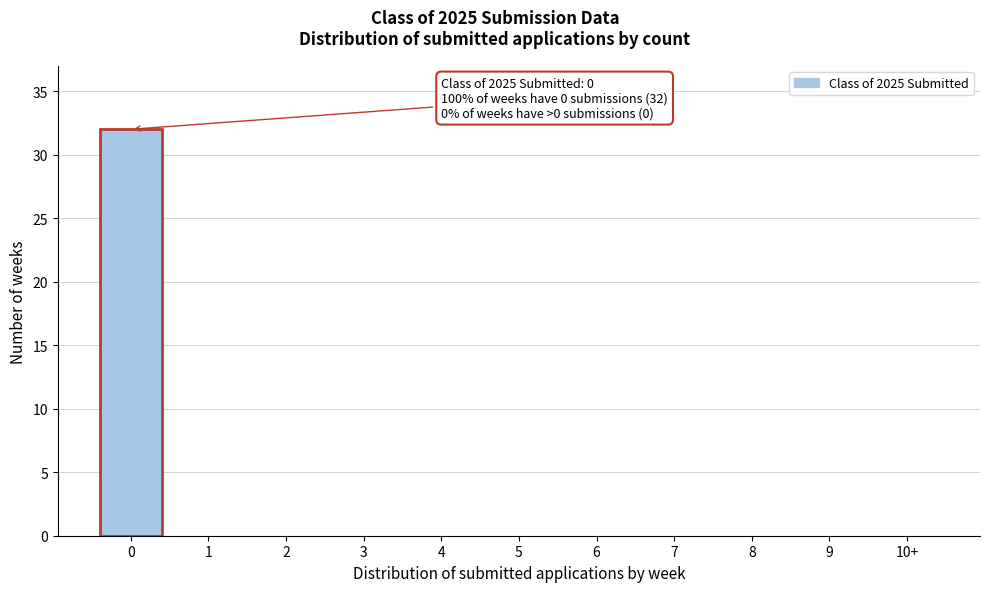

Reading left to right, what are all the values shown in this chart?

0=32	1=0	2=0	3=0	4=0	5=0	6=0	7=0	8=0	9=0	10+=0